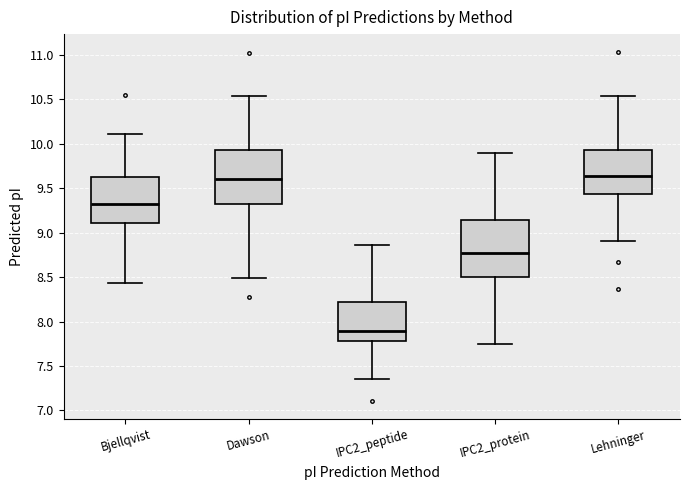

Reading left to right, transcribe this box plot: for each box, give where its median line is, the range the box spans, and where its two whiskers end, as read against the y-axis. The values are not printed on the chart, so give them approximately, as read against the axis.

Bjellqvist: median 9.35, box 9.10 to 9.60, whiskers 8.45 to 10.10
Dawson: median 9.60, box 9.35 to 9.95, whiskers 8.50 to 10.55
IPC2_peptide: median 7.90, box 7.80 to 8.20, whiskers 7.35 to 8.85
IPC2_protein: median 8.75, box 8.50 to 9.15, whiskers 7.75 to 9.90
Lehninger: median 9.65, box 9.45 to 9.95, whiskers 8.90 to 10.55